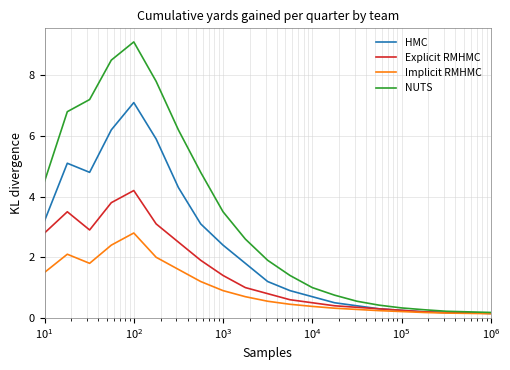

What is the highest value of the NUTS series?

9.1